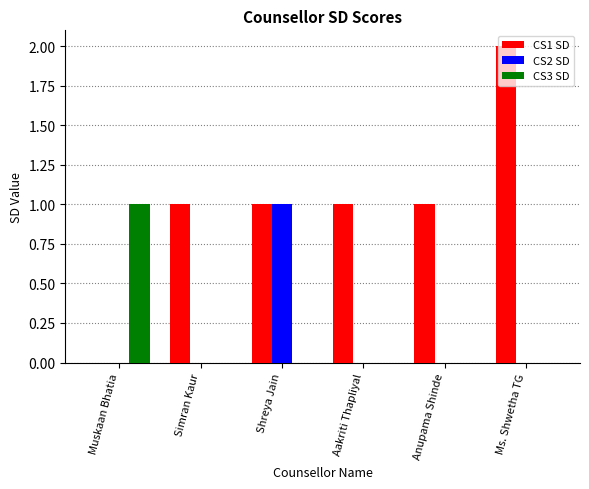

Reading left to right, list all the values displayed in this chart.

CS1 SD: 0	1	1	1	1	2
CS2 SD: 0	0	1	0	0	0
CS3 SD: 1	0	0	0	0	0